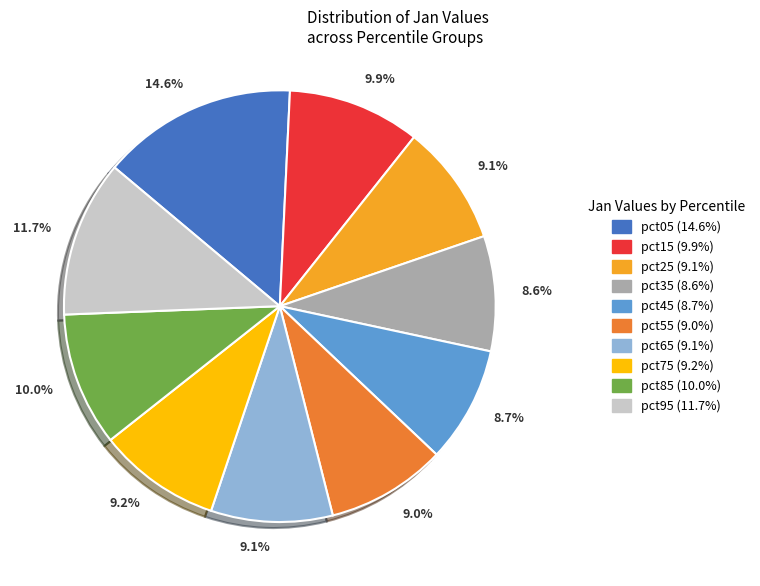

Does any single category account for the majority?

No